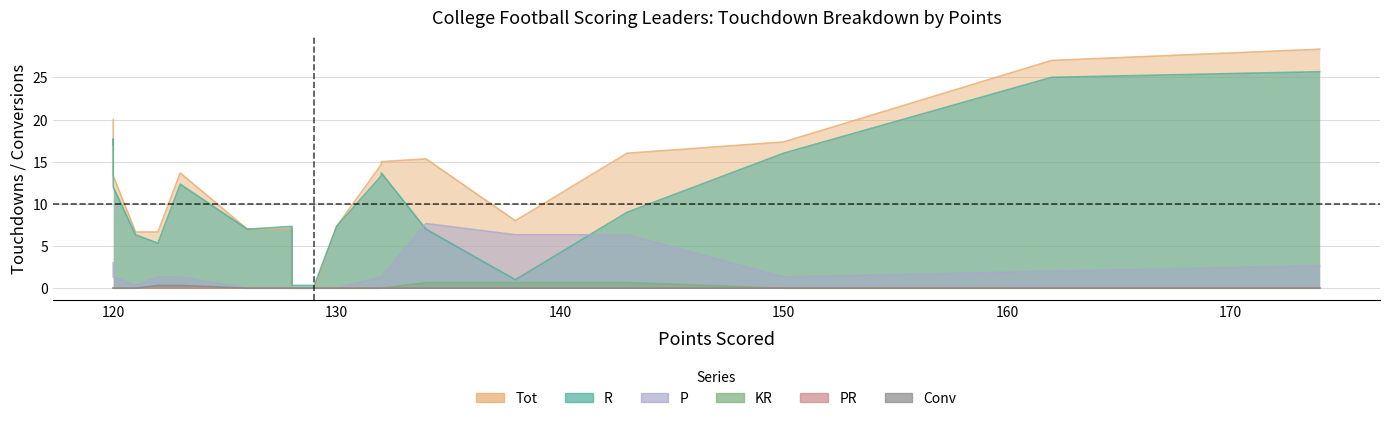

How many lines are shown in the chart?

6